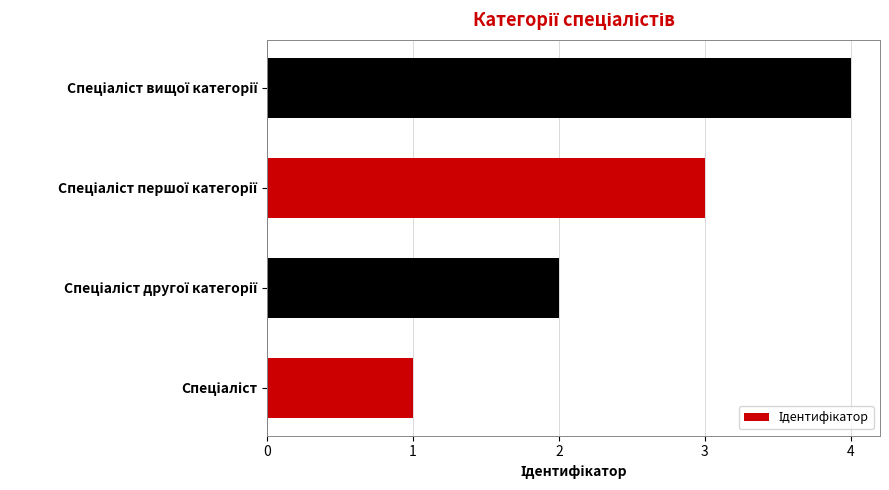

What is the sum of all values?

10